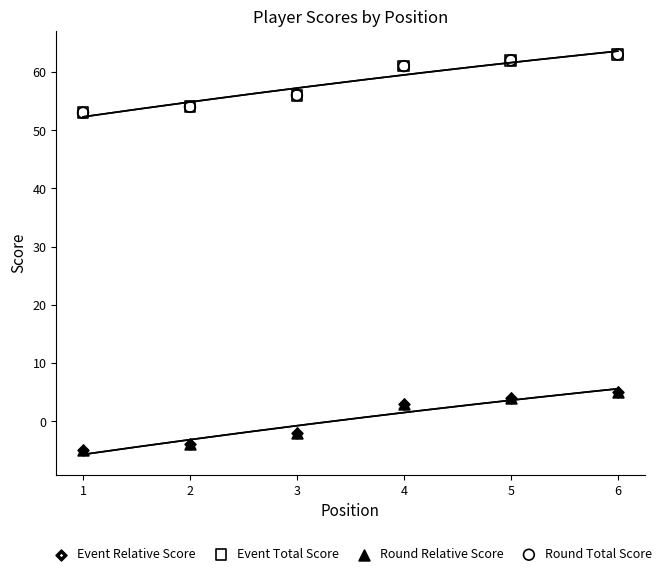

Which series has the widest spread of Y values?

Event Relative Score